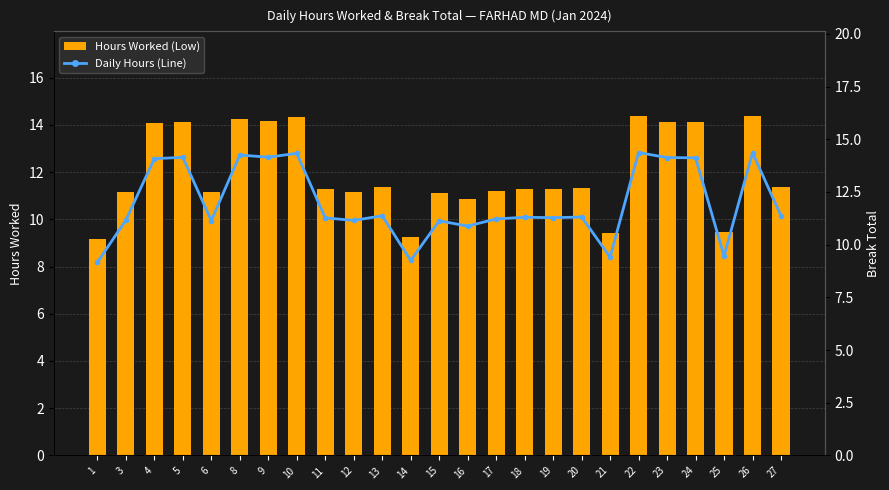

Between 22 and 15, which is larger?

22